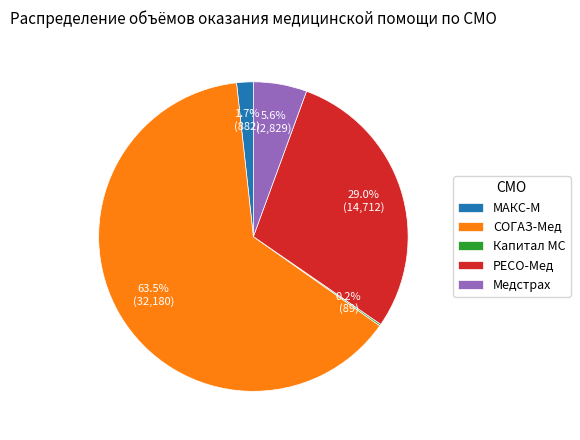

What percentage is NOT represented by СОГАЗ-Мед?

36.5%